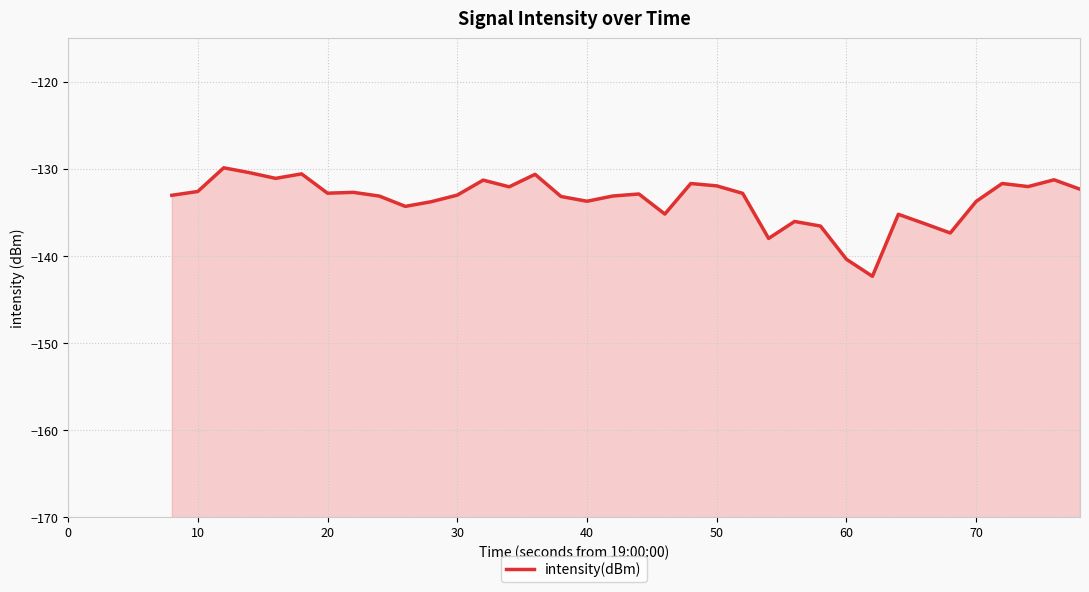

What is the difference between the second highest and minimum values?

11.9